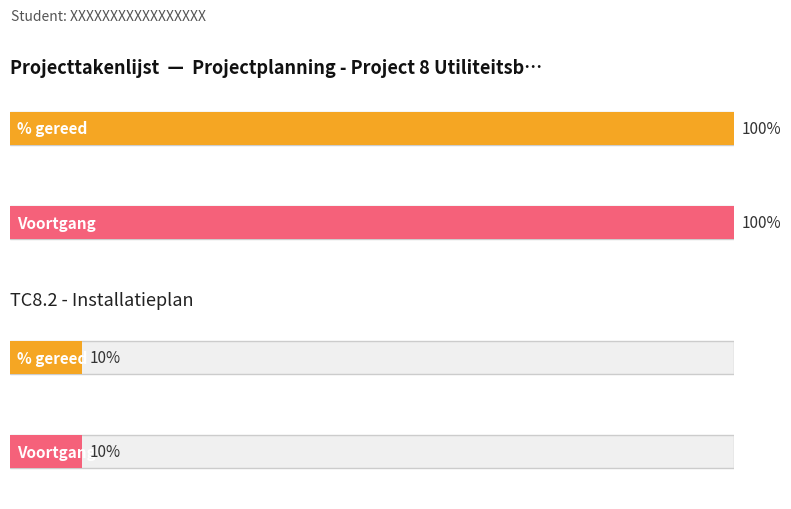

What is the maximum value shown in the chart?

1.0